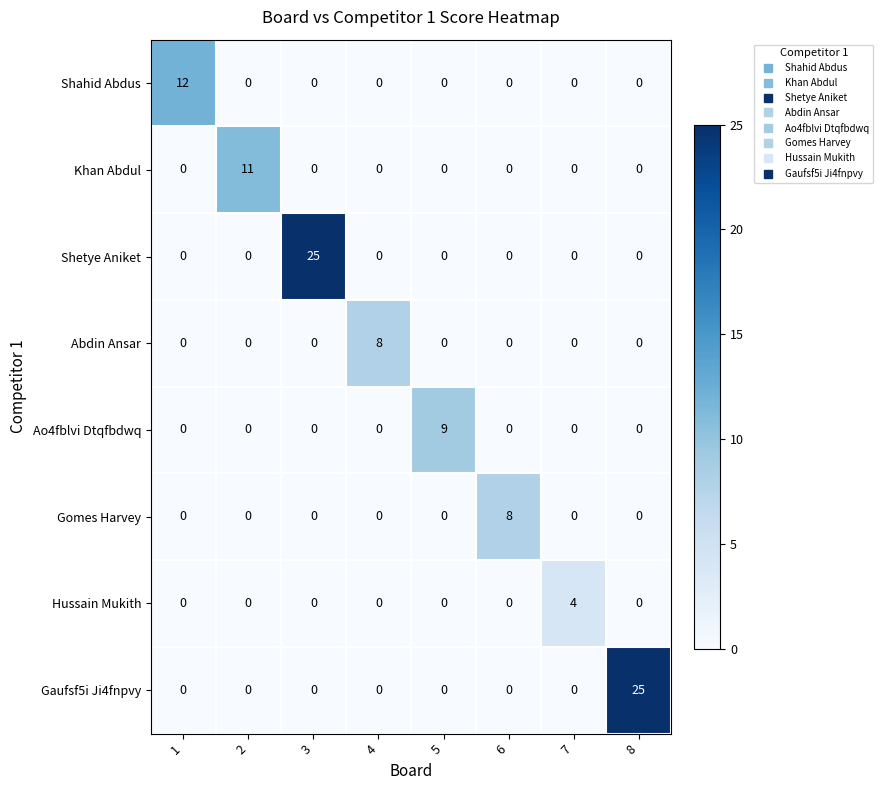

How many positive values does the Shetye Aniket series have?

1